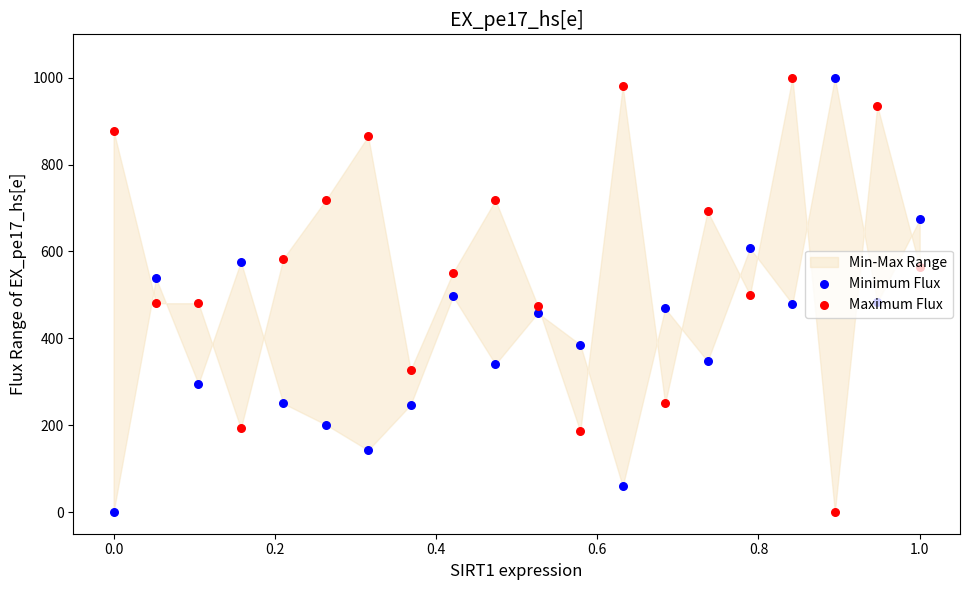

Which series reaches the minimum Y coordinate?

Minimum Flux